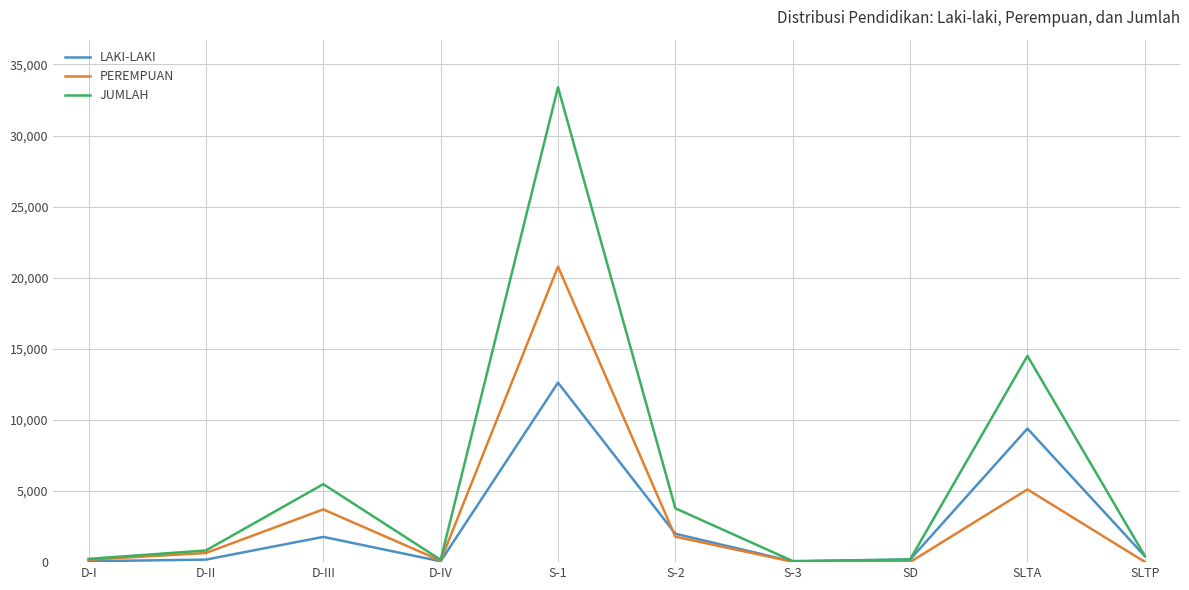

Rank the series by their maximum value, from lowest to highest.

LAKI-LAKI, PEREMPUAN, JUMLAH